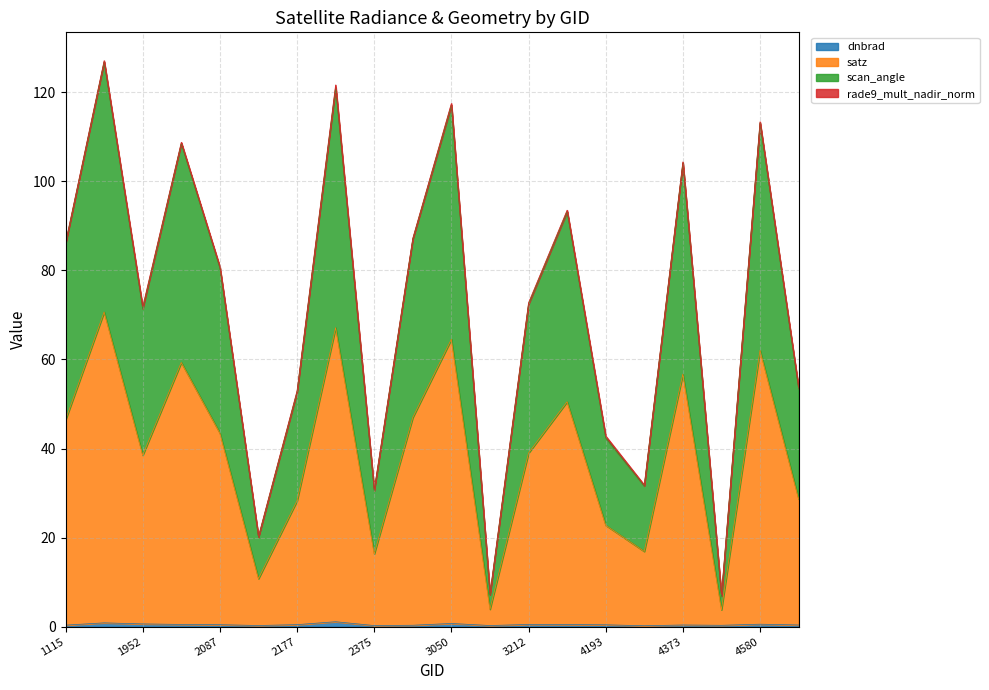

True or false: scan_angle and dnbrad cross at least once.

False